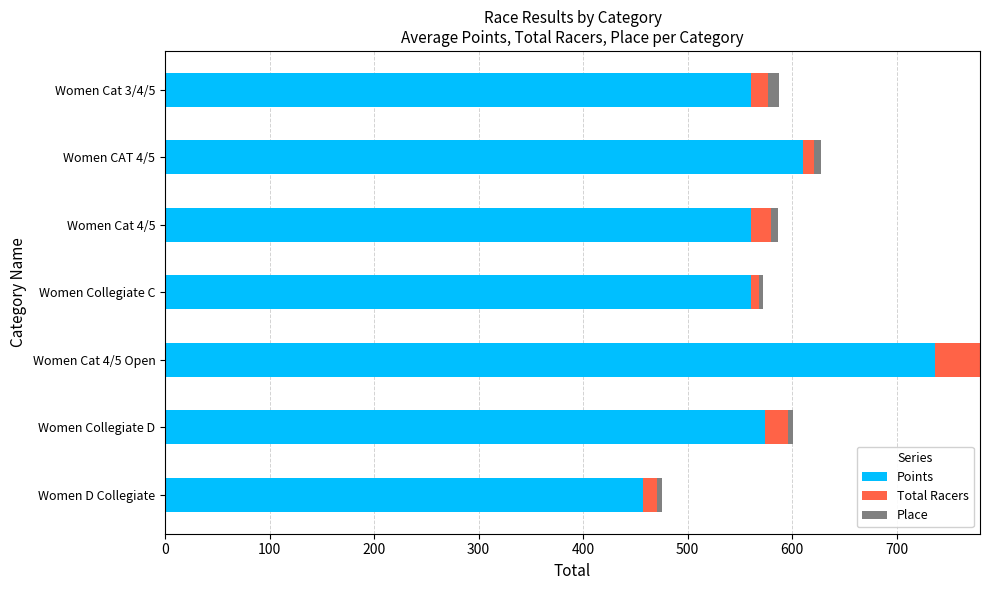

Which category has the highest value in the Points series?

Women Cat 4/5 Open